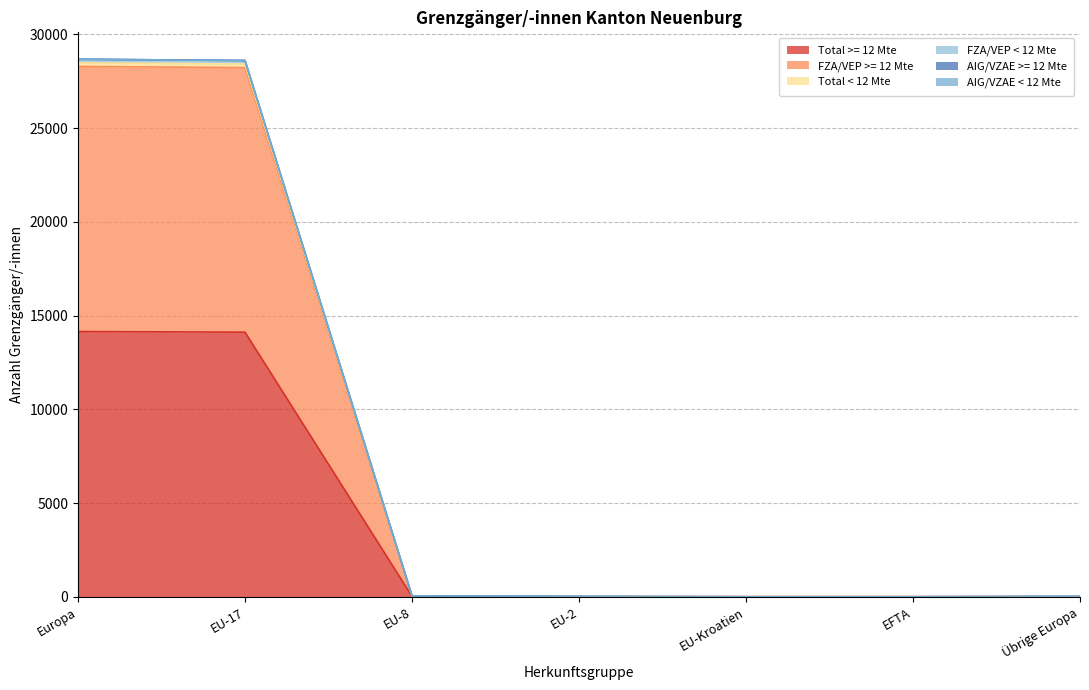

Which series has the largest total across all categories?

FZA/VEP >= 12 Mte